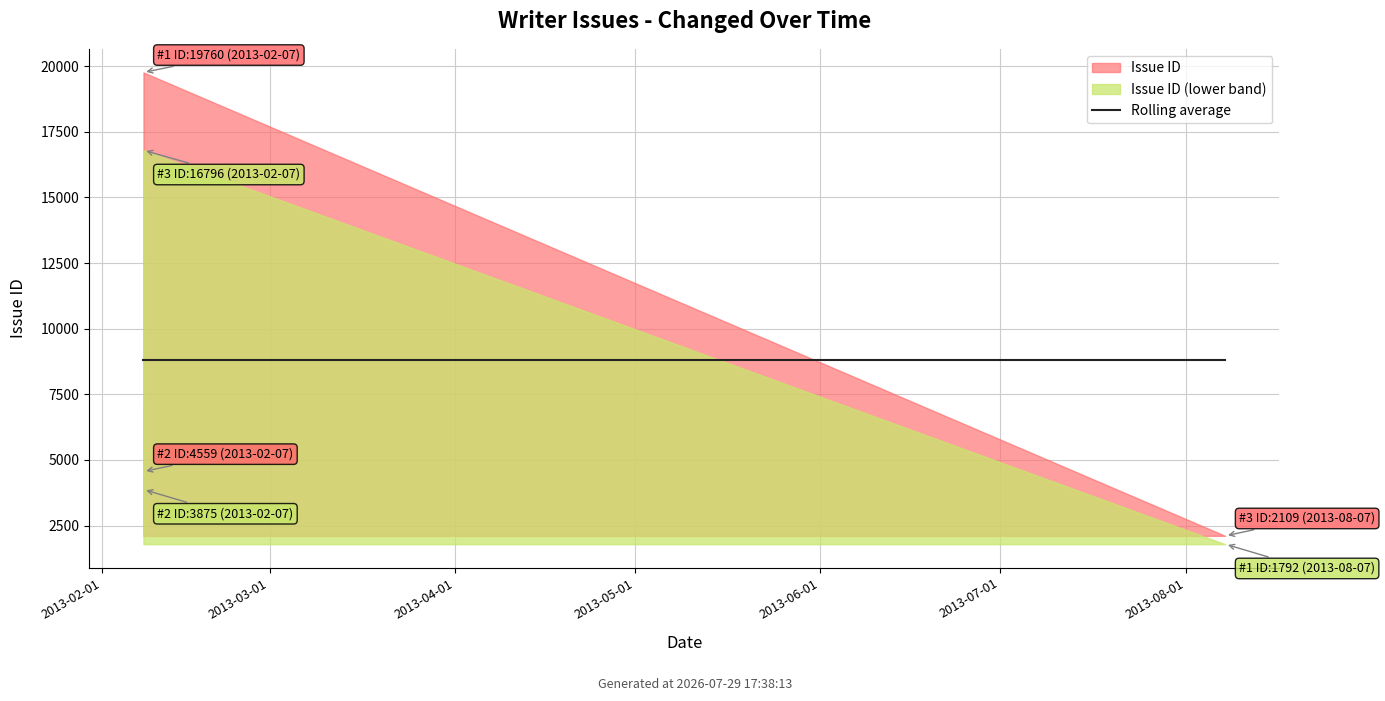

What is the average value?

8809